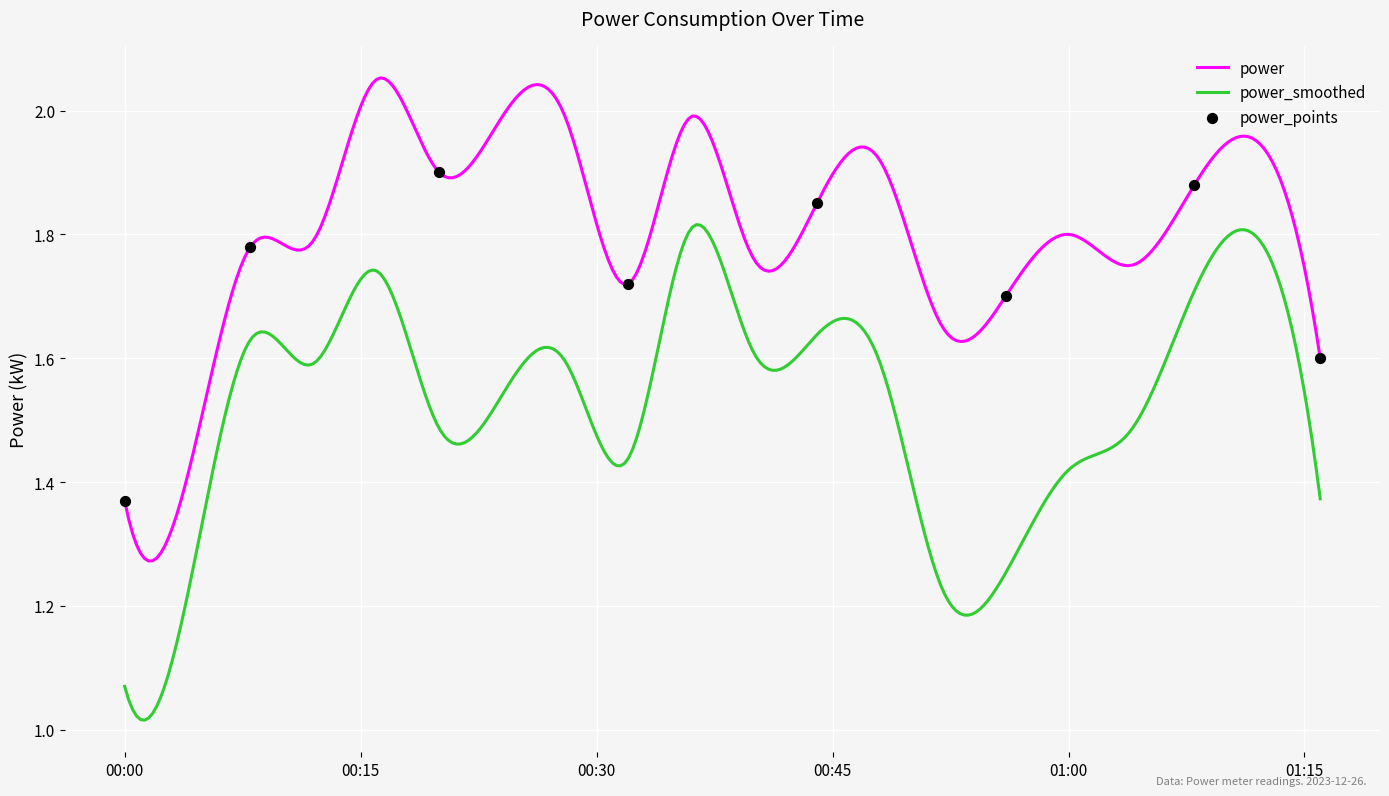

True or false: power_smoothed and power intersect in this chart.

False